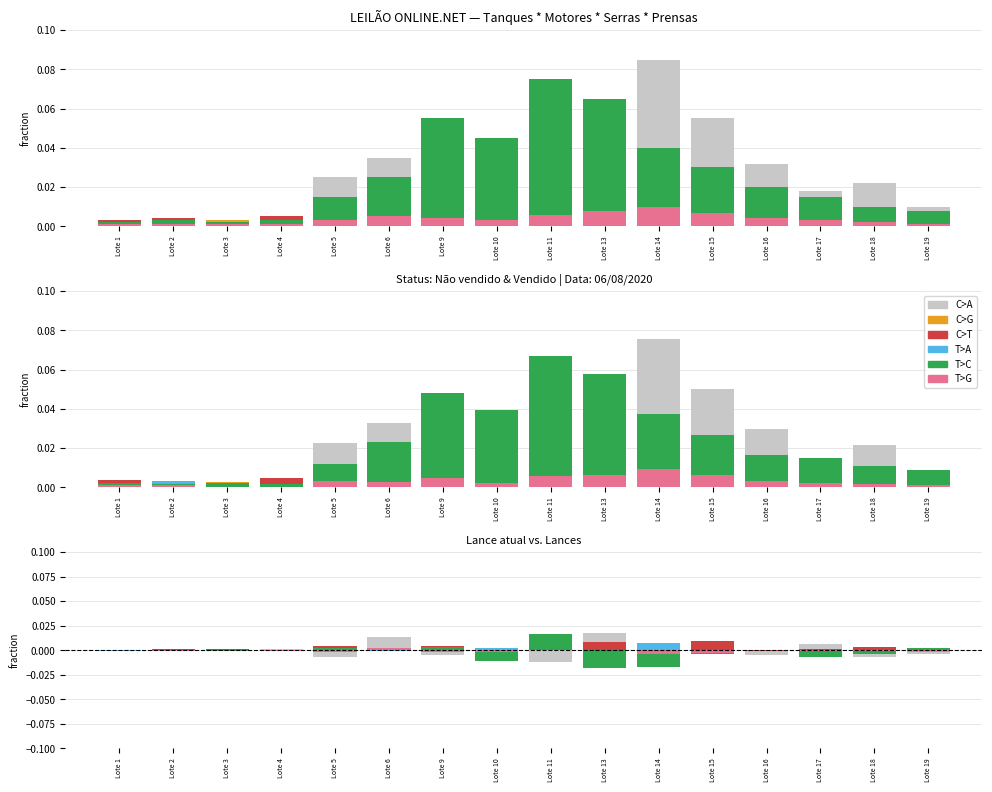

How many negative values does the C>A series have?

9